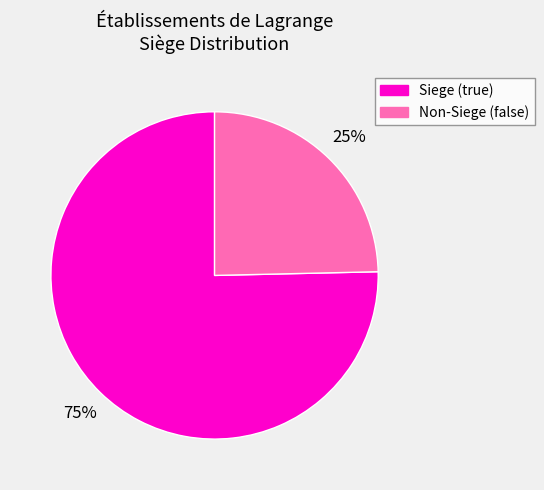

Between Siege (true) and Non-Siege (false), which is larger?

Siege (true)